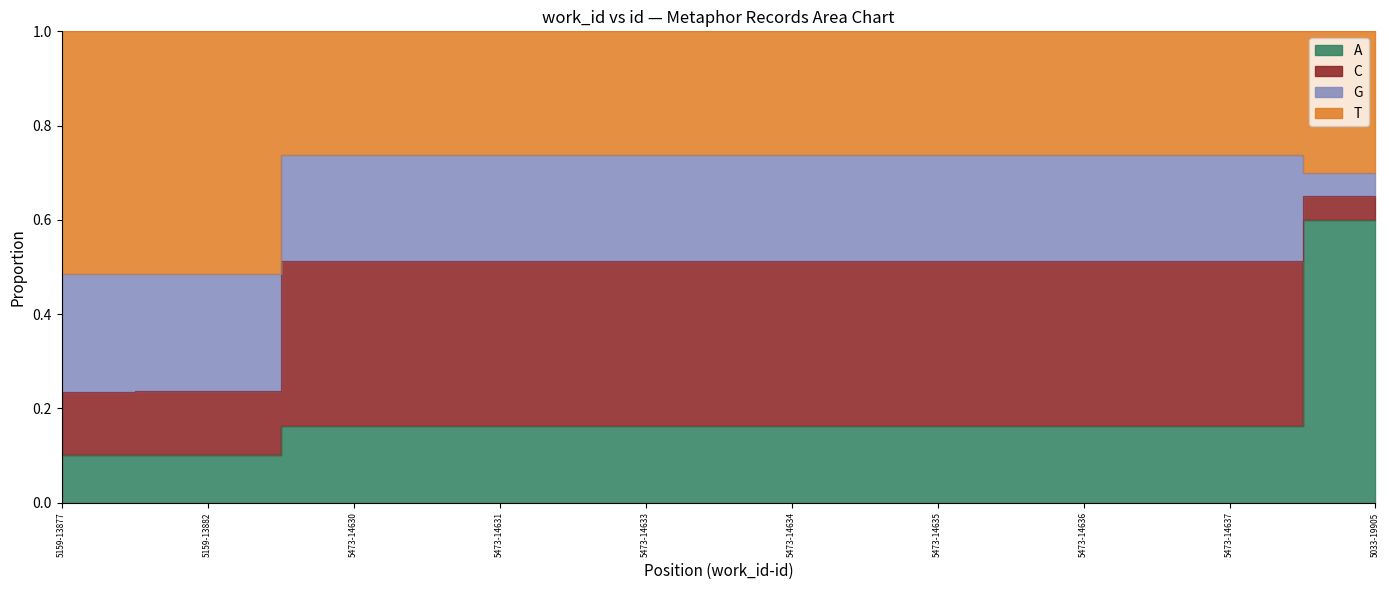

What is the label of the 2nd point from the right?

5473-14637